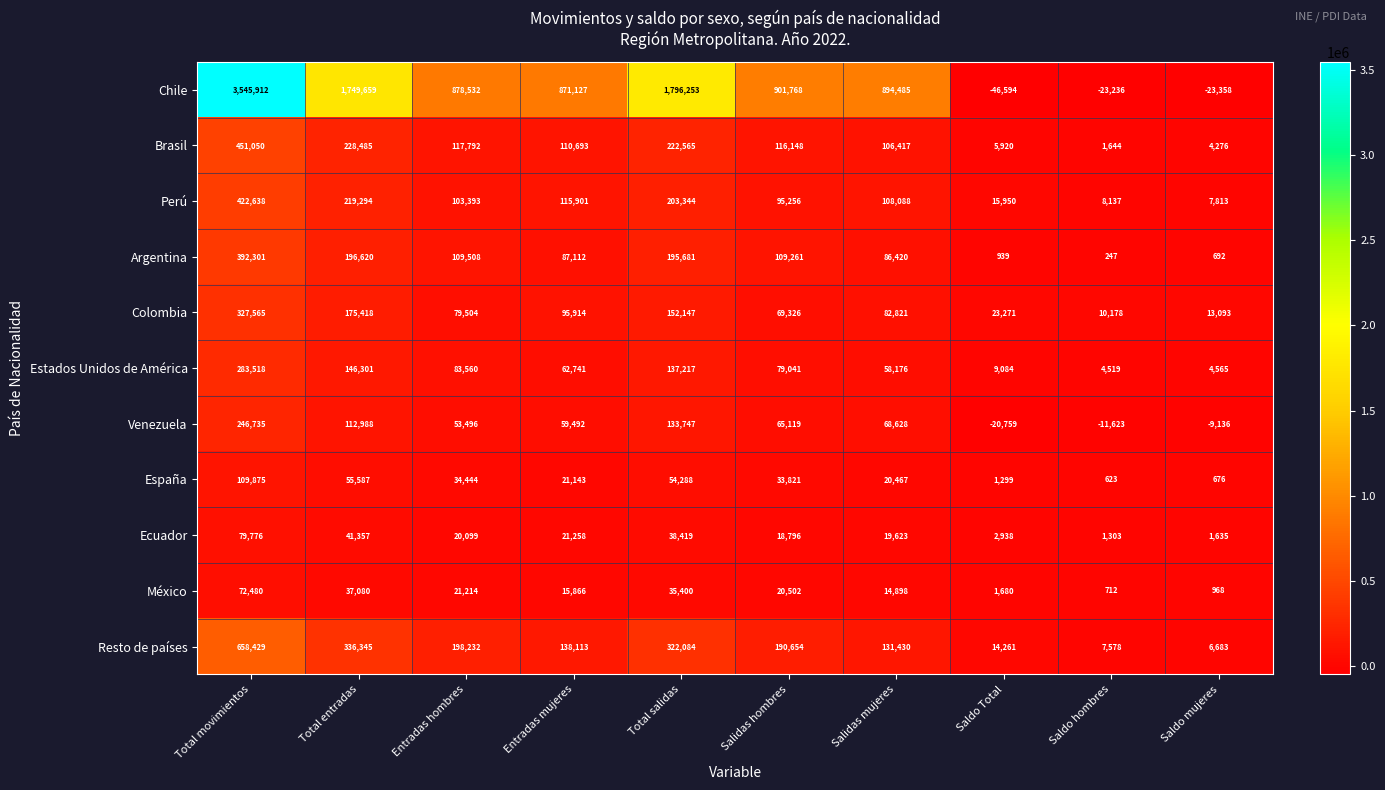

True or false: Venezuela has a value of 59492 at Entradas mujeres.

True